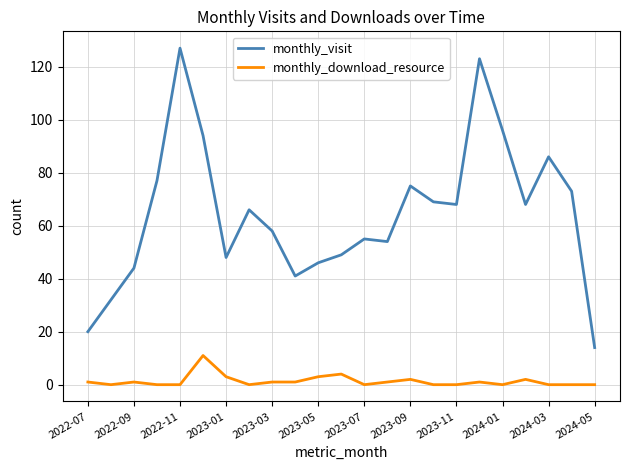

Which series has the largest total across all categories?

monthly_visit